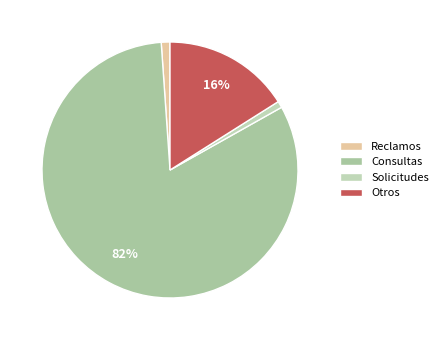

How many slices are in this pie chart?

4